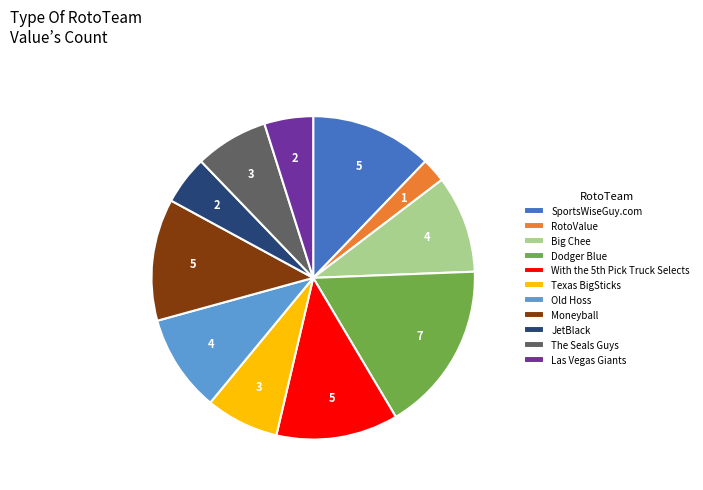

Approximately how many times larger is the value at SportsWiseGuy.com compared to RotoValue?

5.0